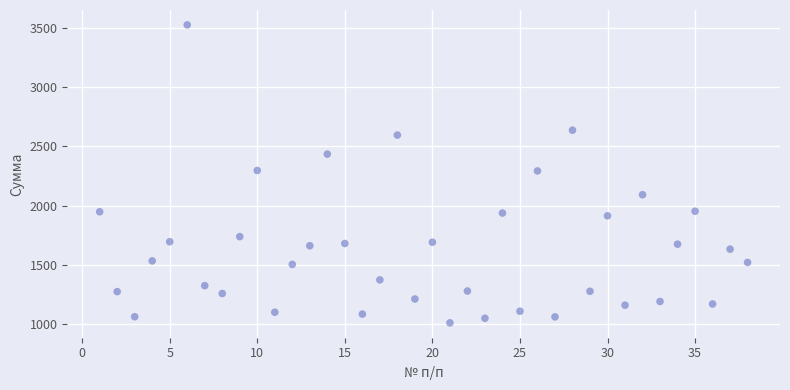

What is the range of X values (max minus min)?

37.0